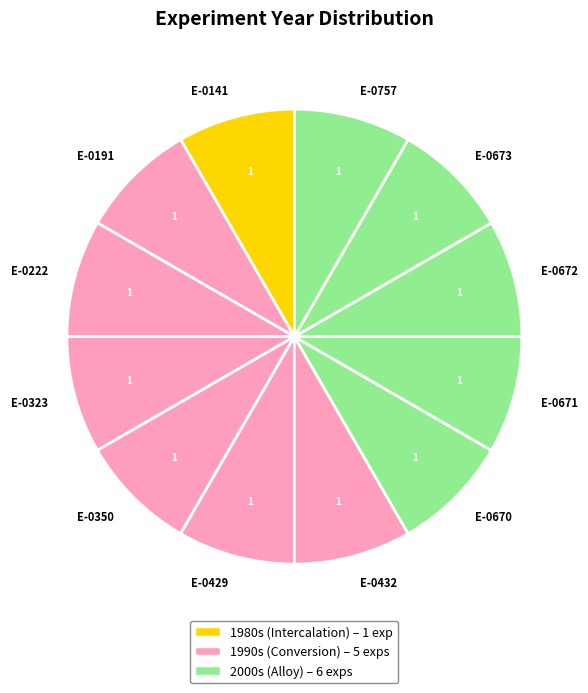

What is the ratio of the value at E-0222 to the value at E-0429?

1.0